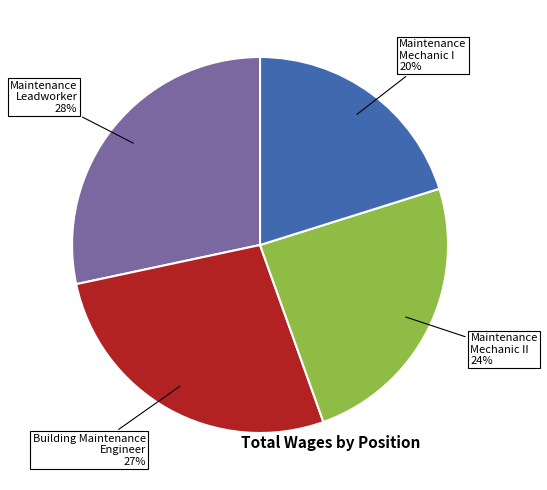

Is there a majority slice in this chart?

No